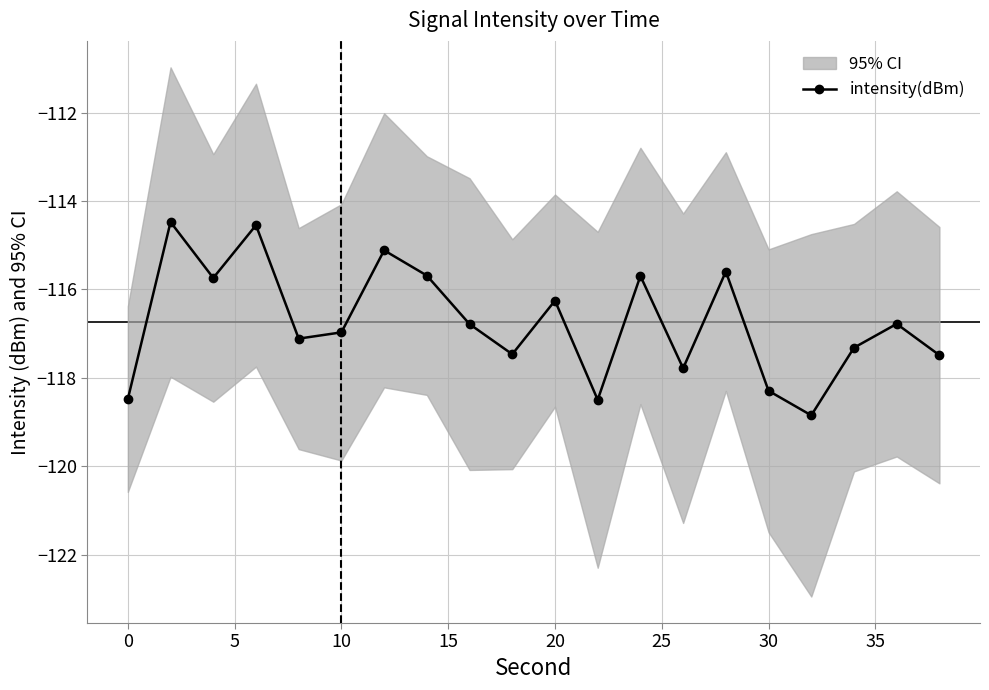

How many interior local valleys does the intensity(dBm) series have?

6